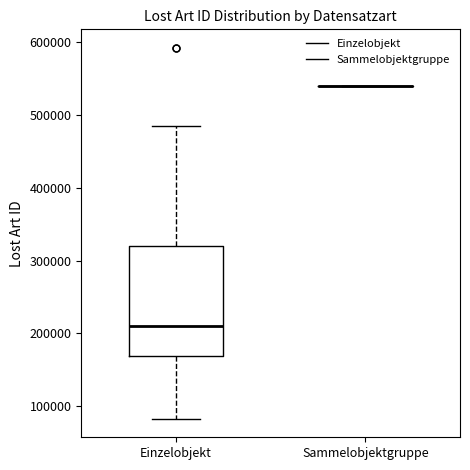

Reading left to right, transcribe this box plot: for each box, give where its median line is, the range the box spans, and where its two whiskers end, as read against the y-axis. The values are not printed on the chart, so give them approximately, as read against the axis.

Einzelobjekt: median 210000, box 170000 to 320000, whiskers 80000 to 480000
Sammelobjektgruppe: box collapsed to a line at 540000, whiskers 540000 to 540000